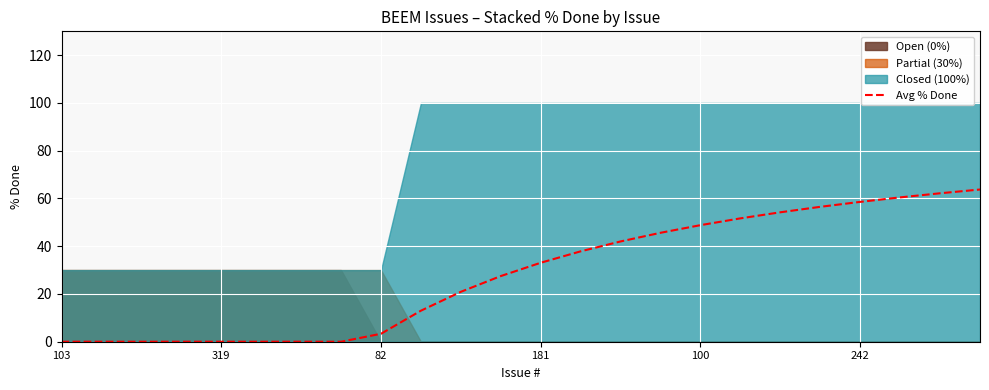

True or false: Avg % Done has a value of -37.0 at 319.

False